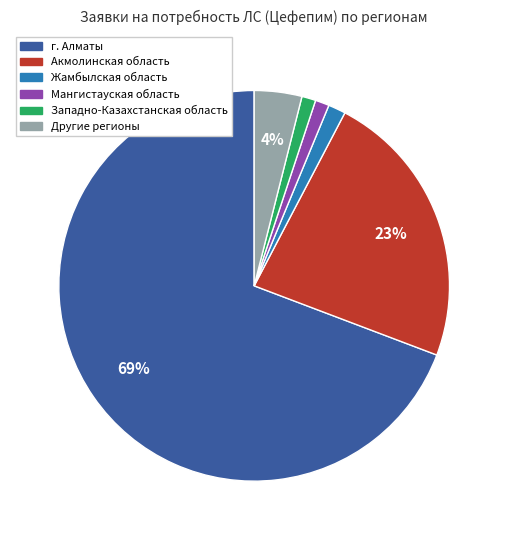

Does any single category account for the majority?

Yes